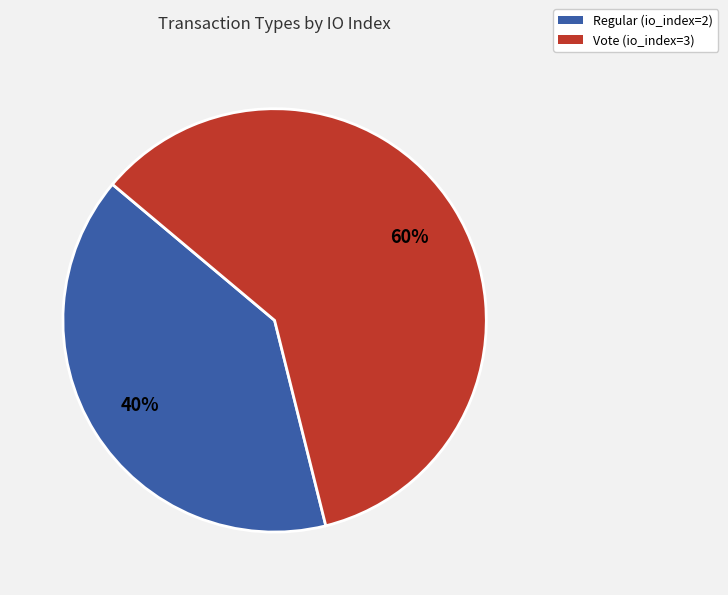

Is it true that Regular (io_index=2) is 33% of the pie?

False